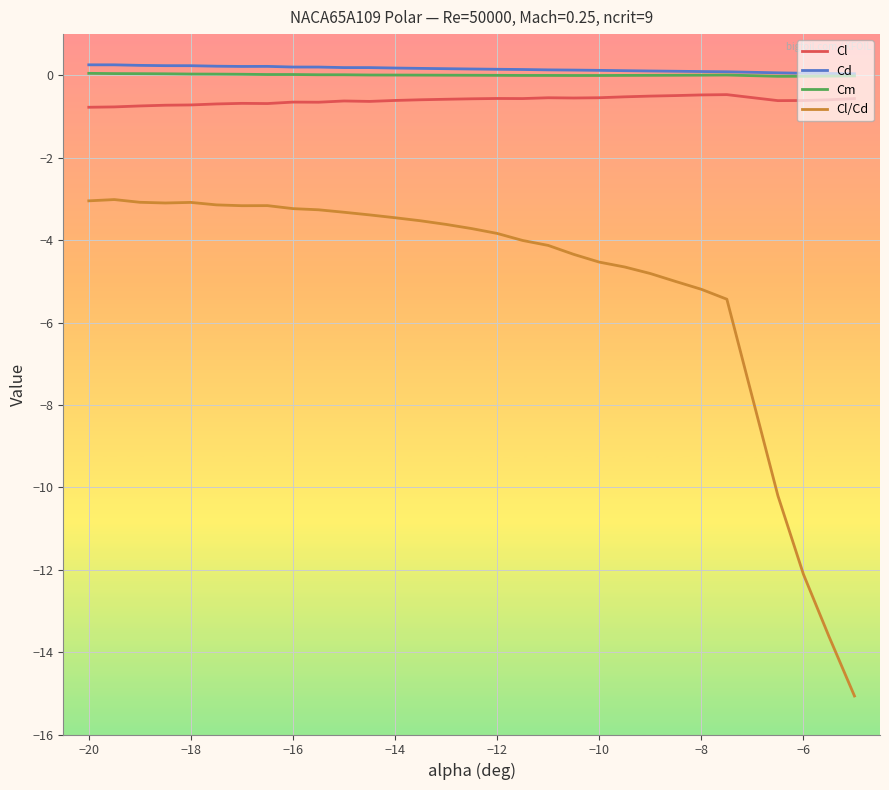

Which series has the largest range (max minus min)?

Cl/Cd